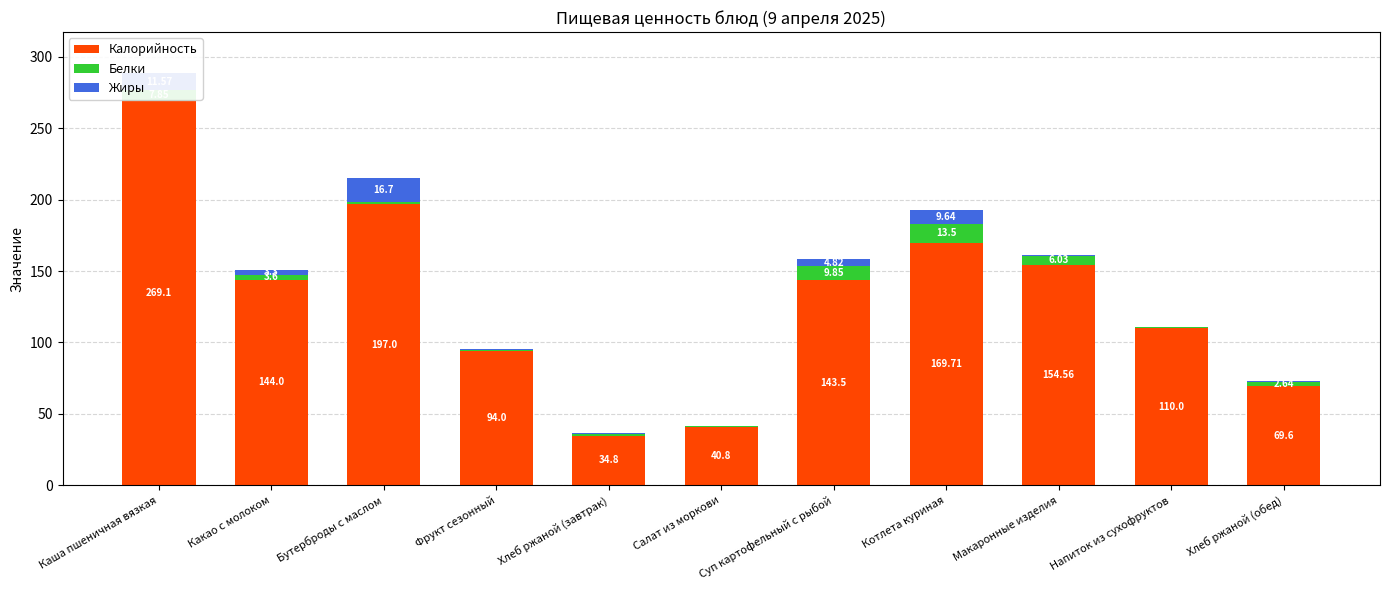

At which category is the sum across all series the highest?

Каша пшеничная вязкая